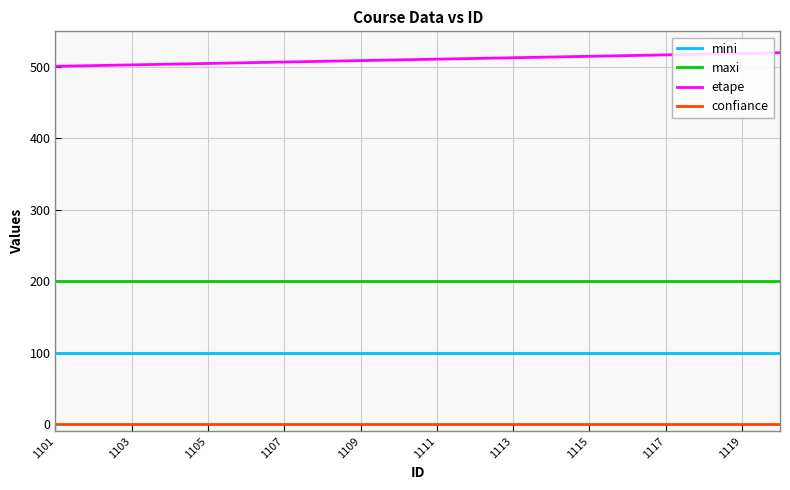

True or false: confiance and mini intersect in this chart.

False